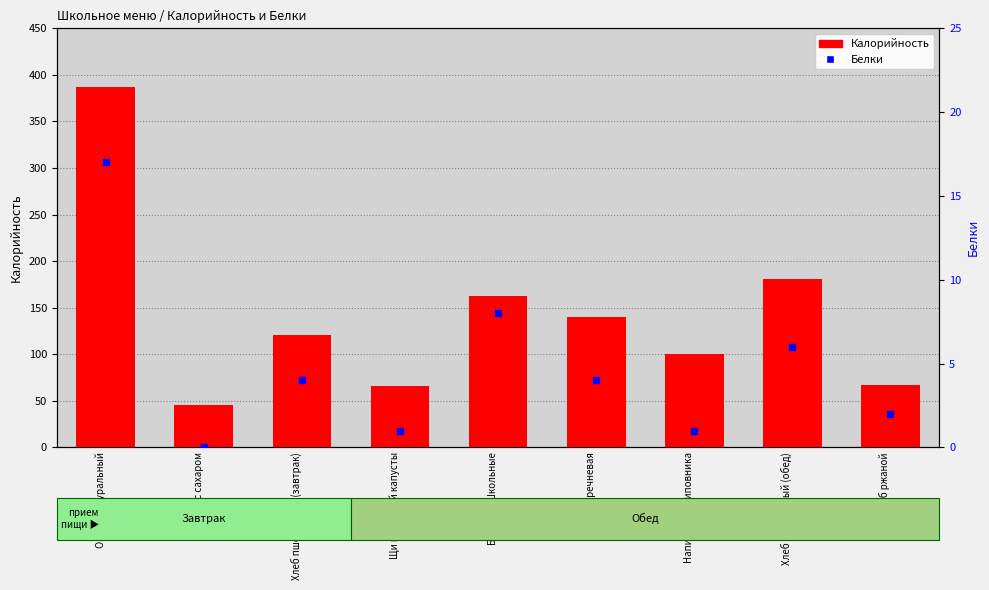

Which series has the largest Y range (max minus min)?

Калорийность